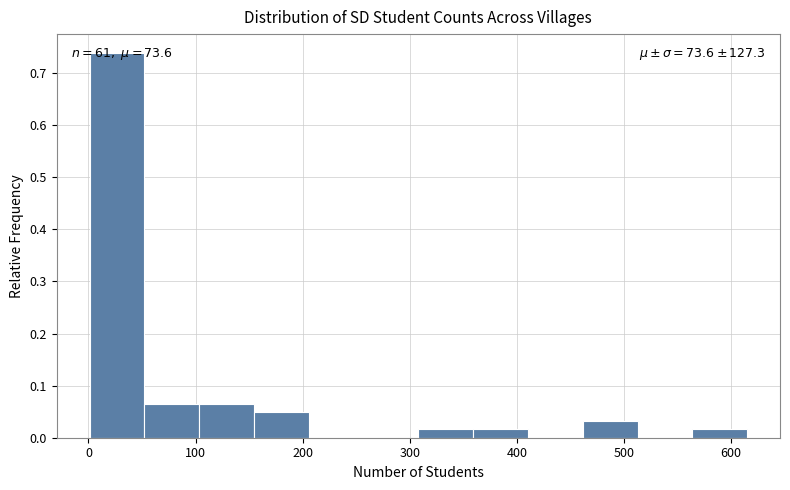

Which range on the x-axis has the tallest bar?

0 to 50